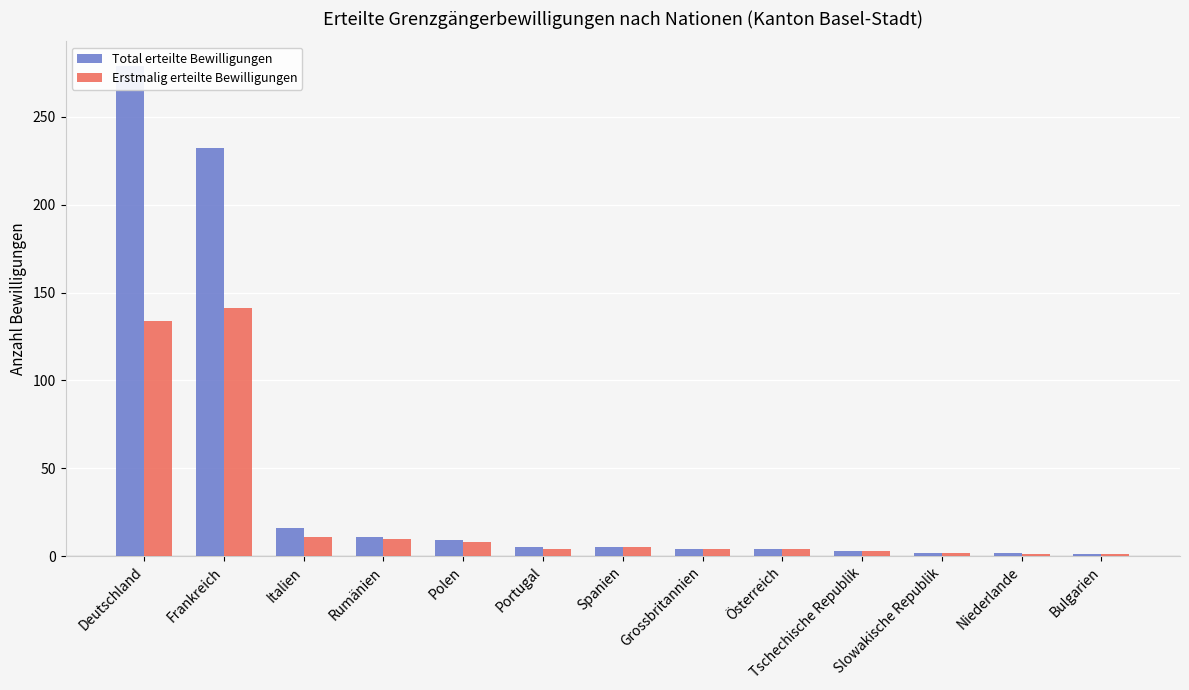

How many groups of bars are there?

13